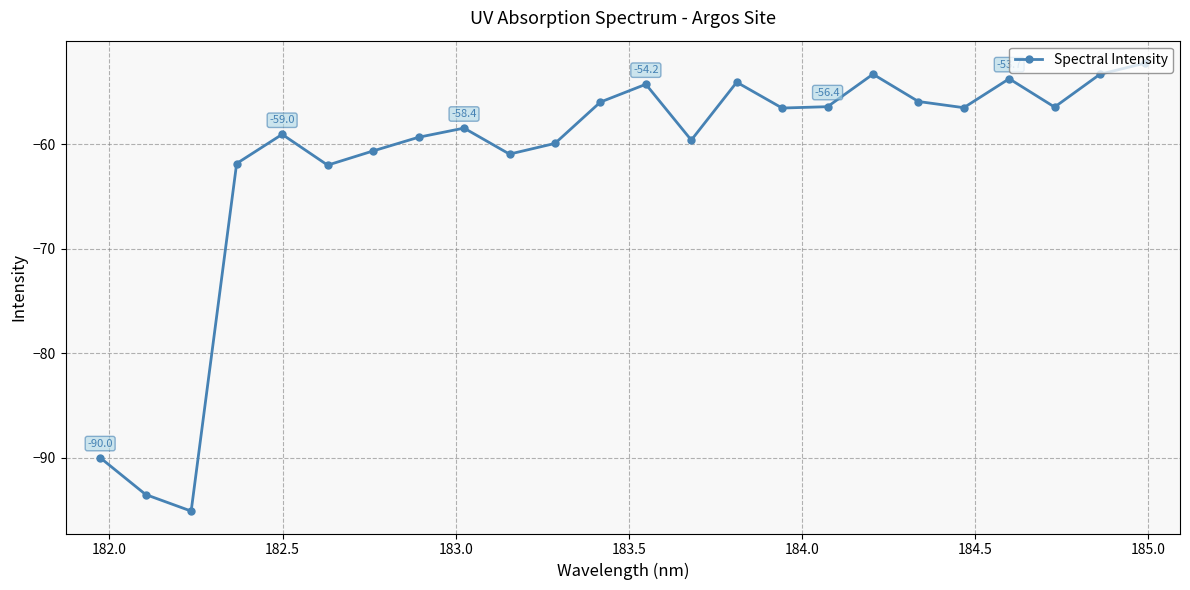

How many points are higher than both their immediate neighbors (excluding endpoints)?

6